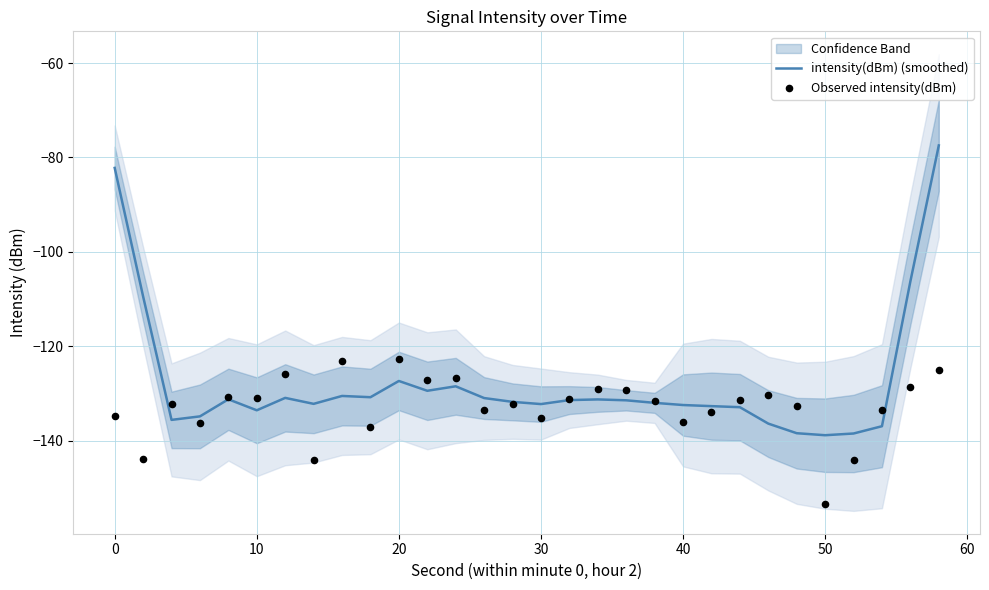

What is the maximum value for intensity(dBm) (smoothed)?

-77.4